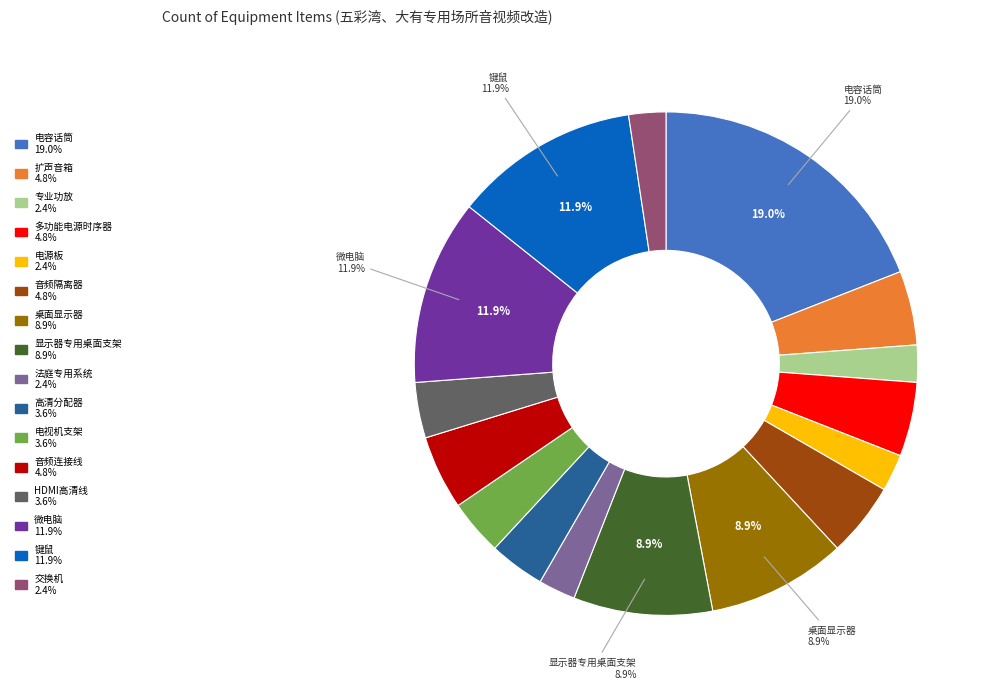

To the nearest percent, what percentage of the pie is 音频连接线?

5%